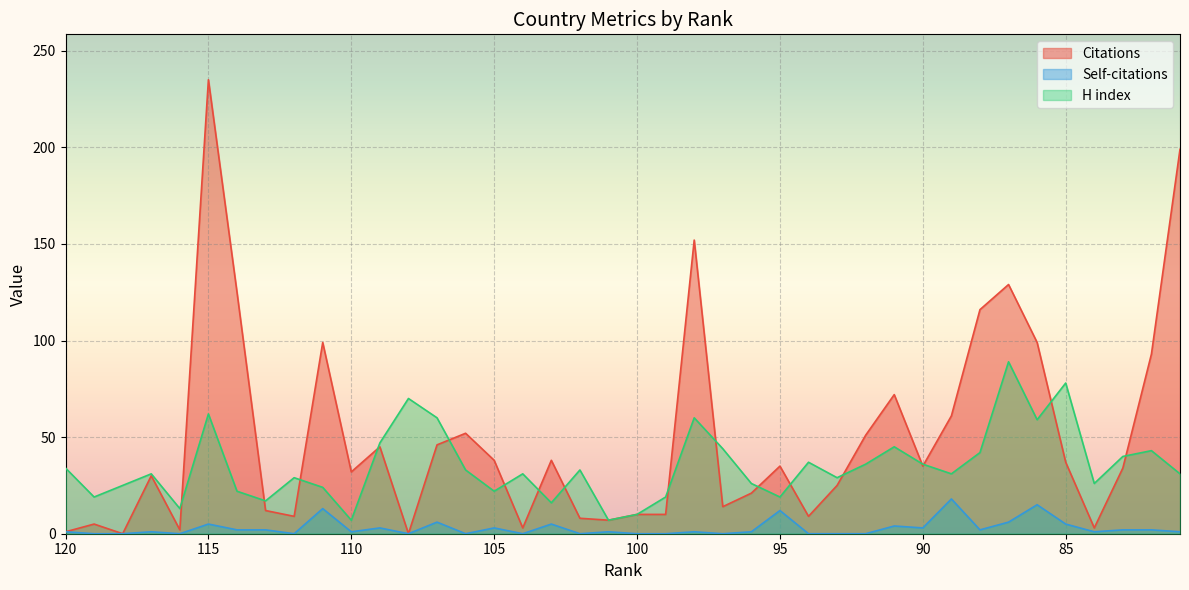

At how many categories does at least one series exceed 208?

1